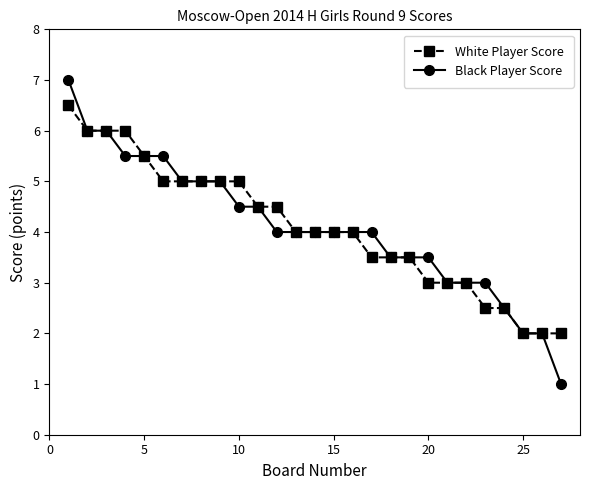

How many categories are shown in the chart?

27